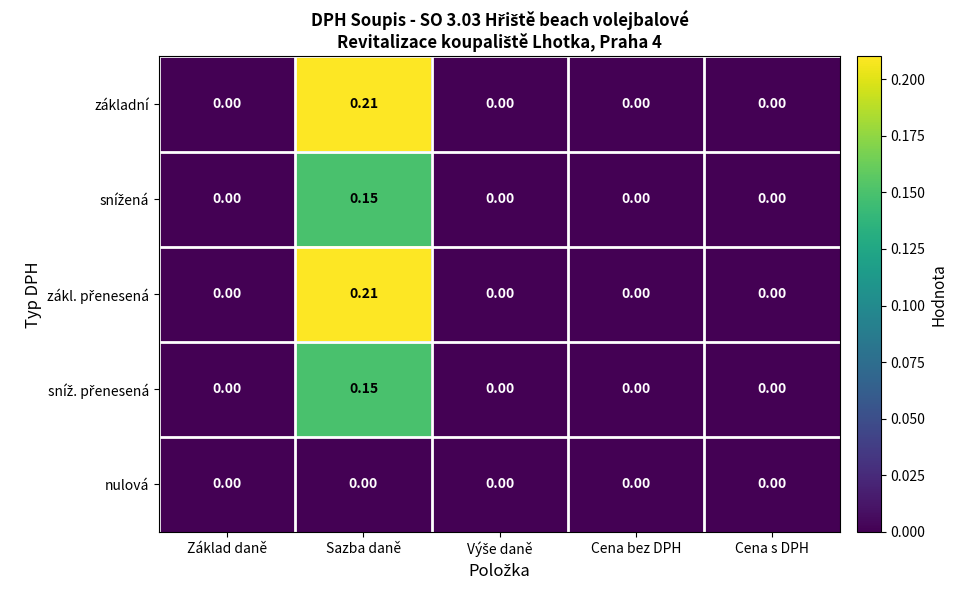

Which label corresponds to the largest value in the chart?

Sazba daně